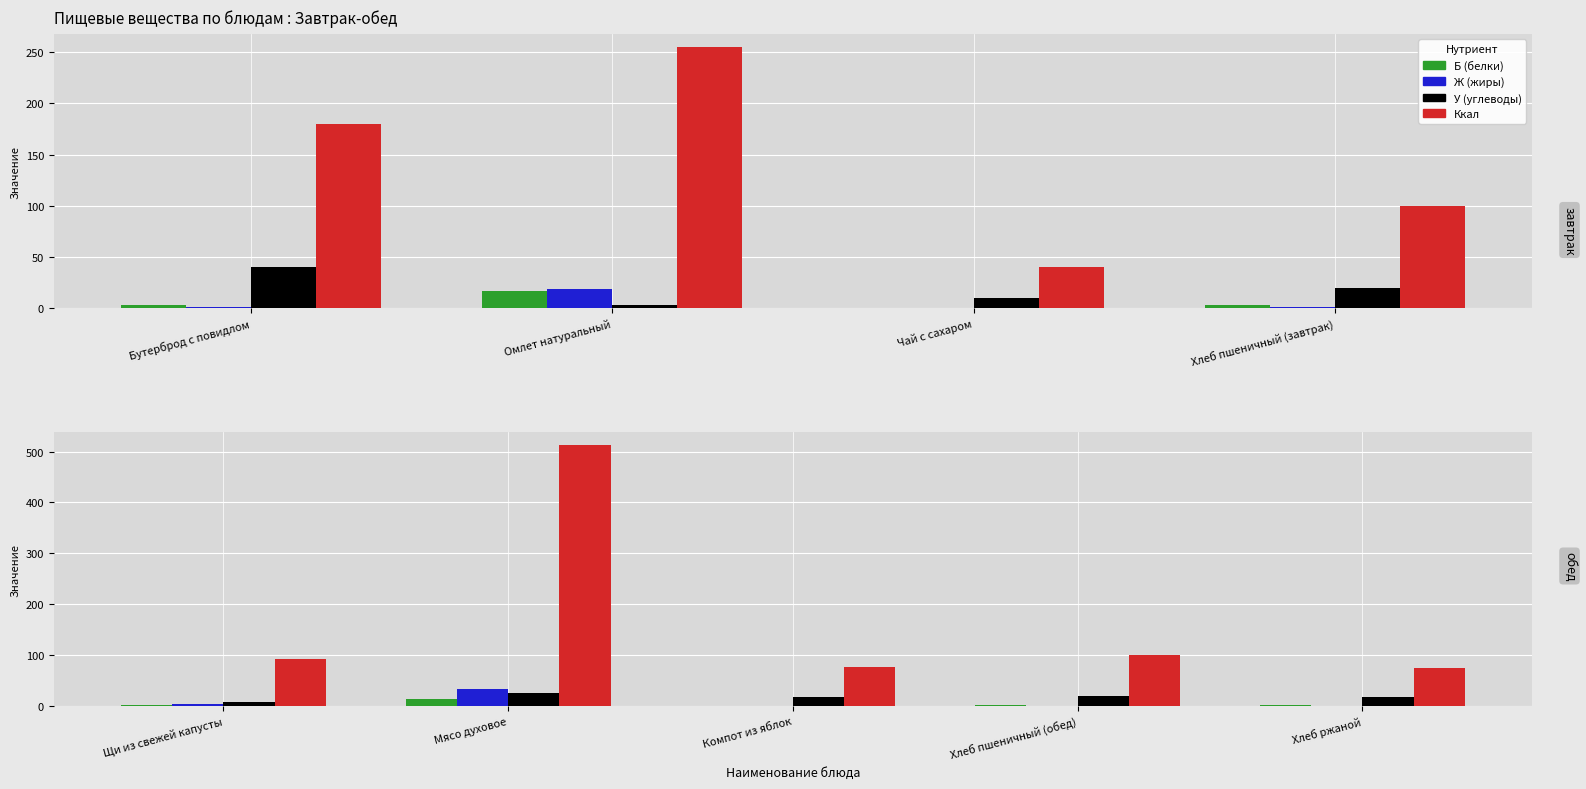

How many groups of bars are there?

5